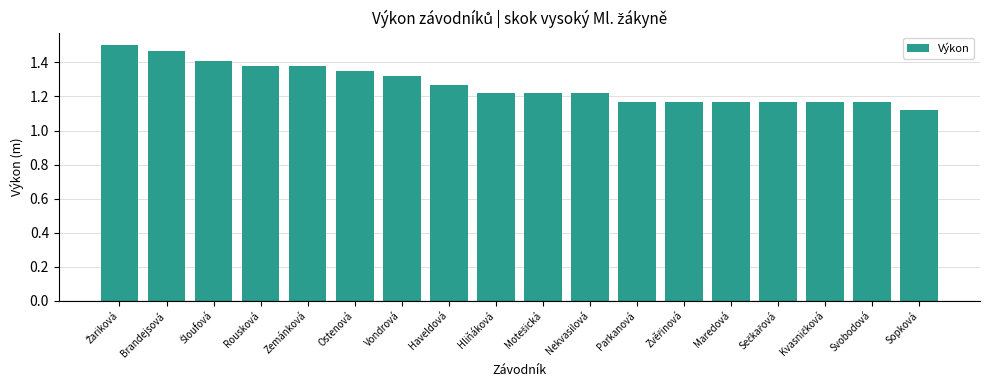

The chart shows a value of 1.9 at Rousková. True or false?

False